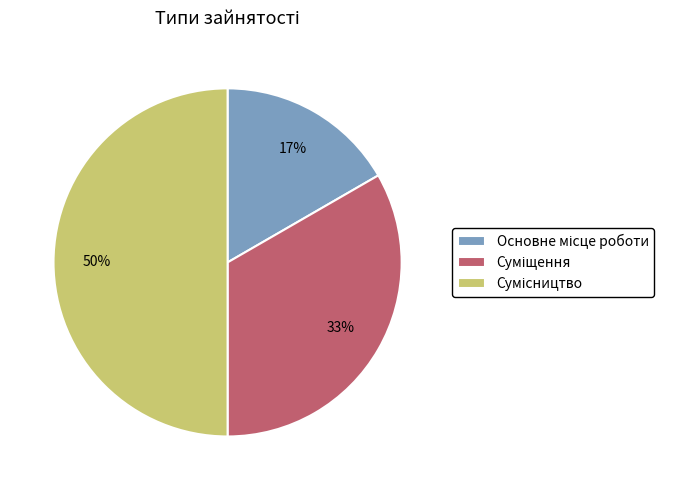

To the nearest percent, what is the average slice percentage?

33%